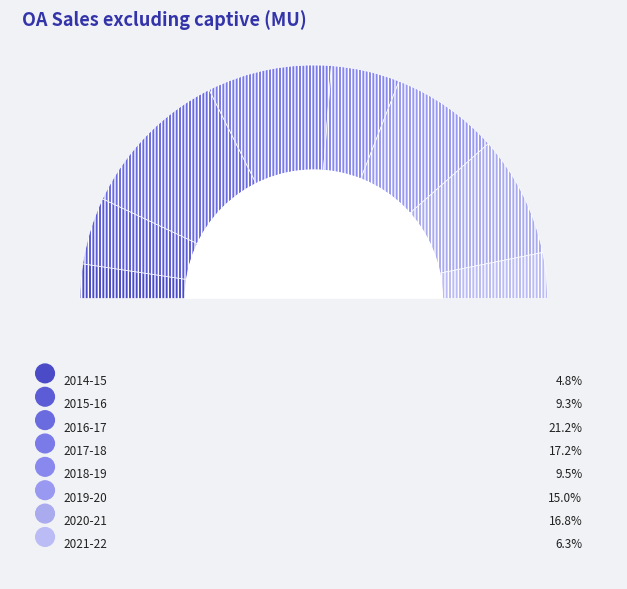

Which slice is the smallest?

2014-15